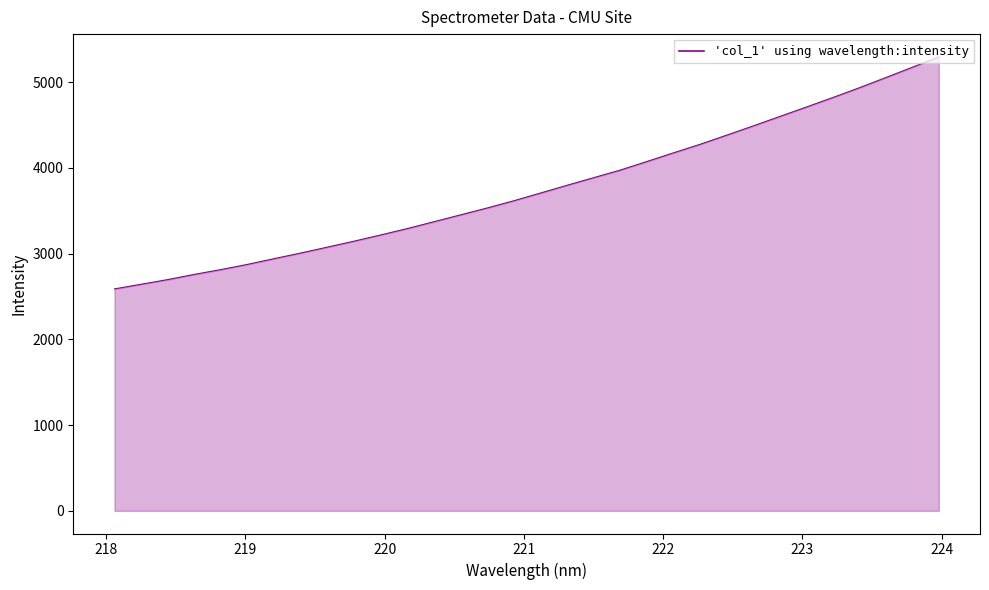

What is the maximum value shown in the chart?

5294.2